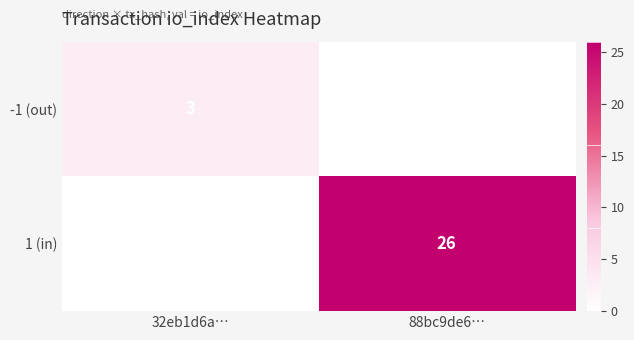

The value of 1 (in) at 88bc9de6… is 26. True or false?

True